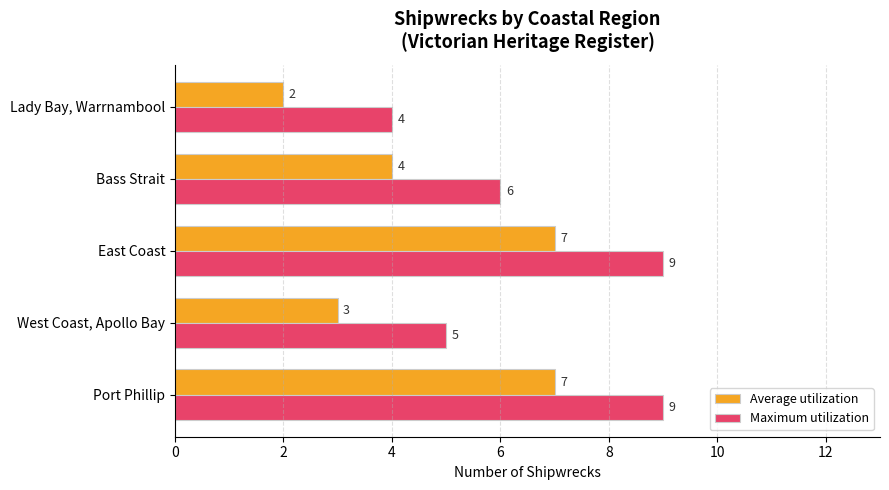

At which category does the chart reach its minimum across all series?

Lady Bay, Warrnambool